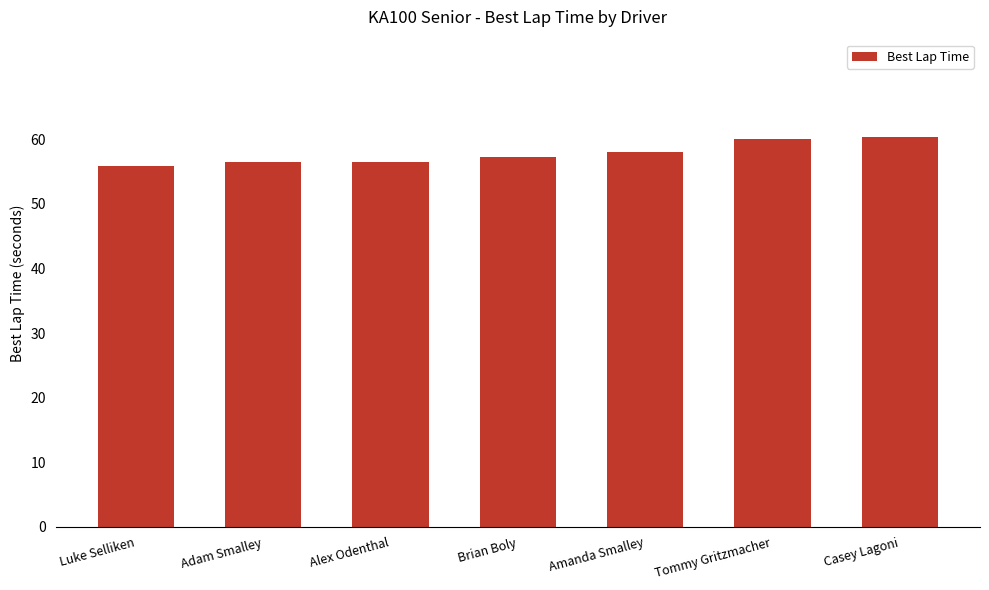

What is the maximum value shown in the chart?

60.3